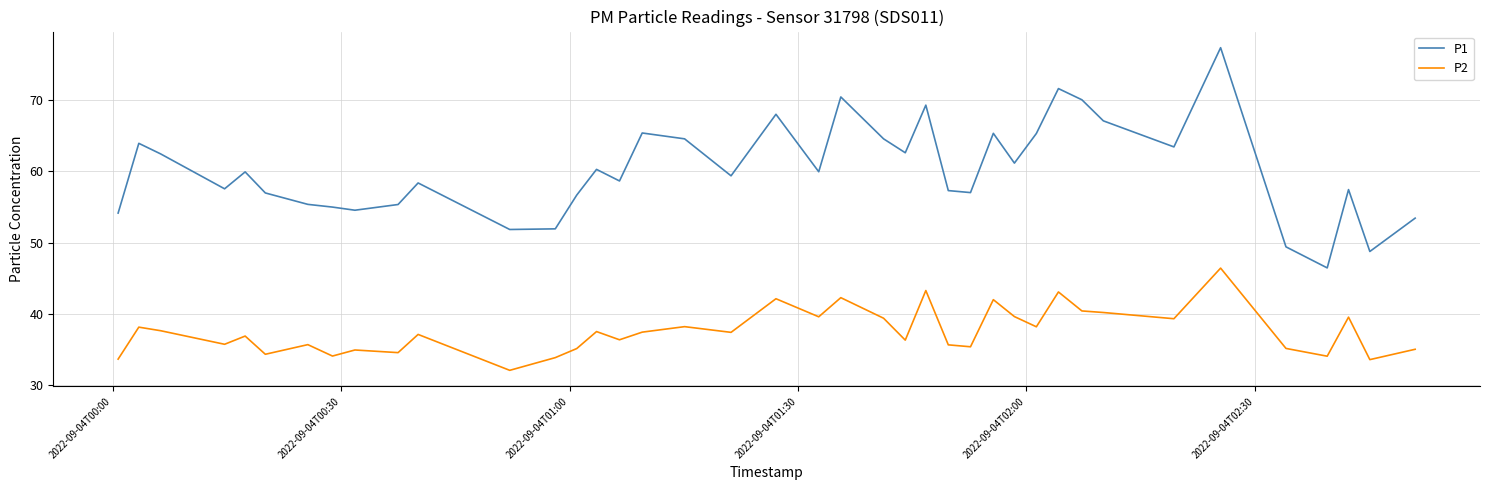

What is the lowest value of the P2 series?

32.1